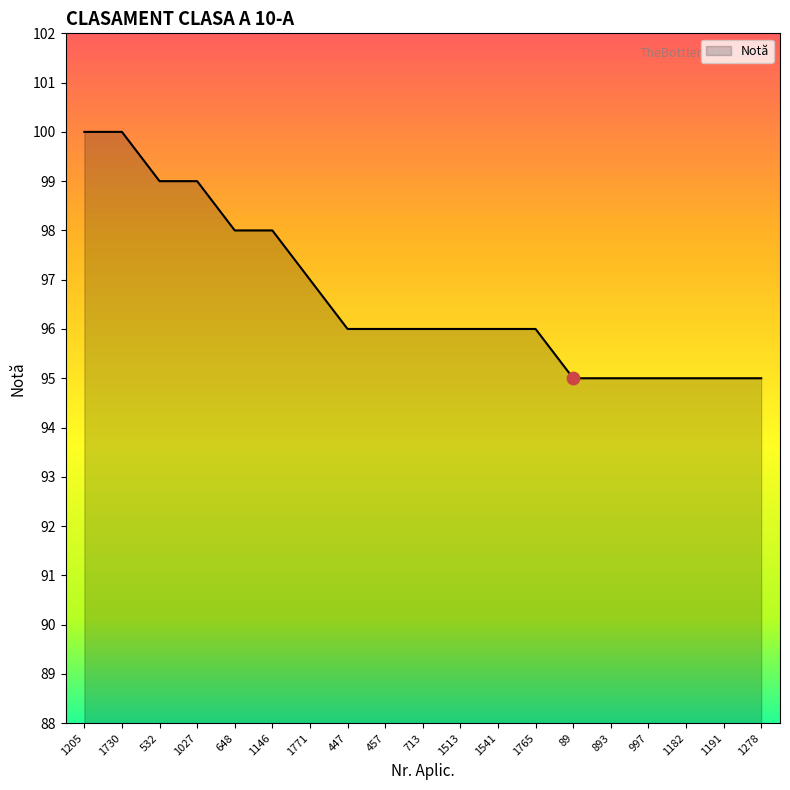

Between 89 and 1771, which is larger?

1771